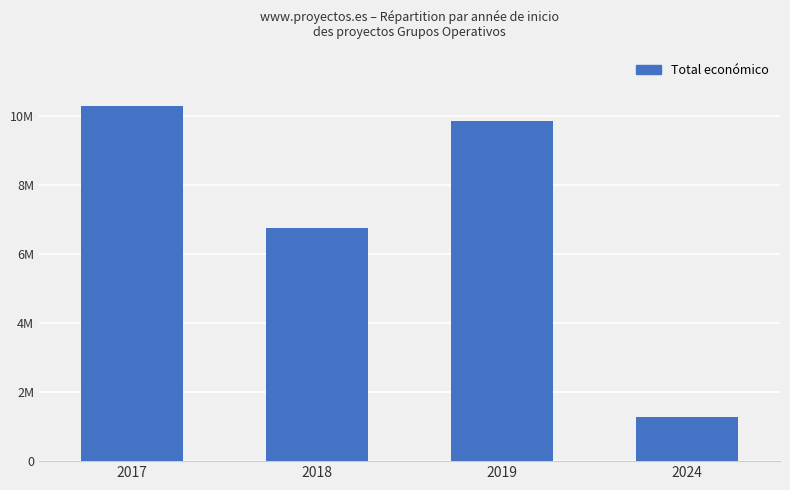

Reading right to left, what are all the values shown in this chart?

2024=1267226	2019=9847932	2018=6745518	2017=10289648